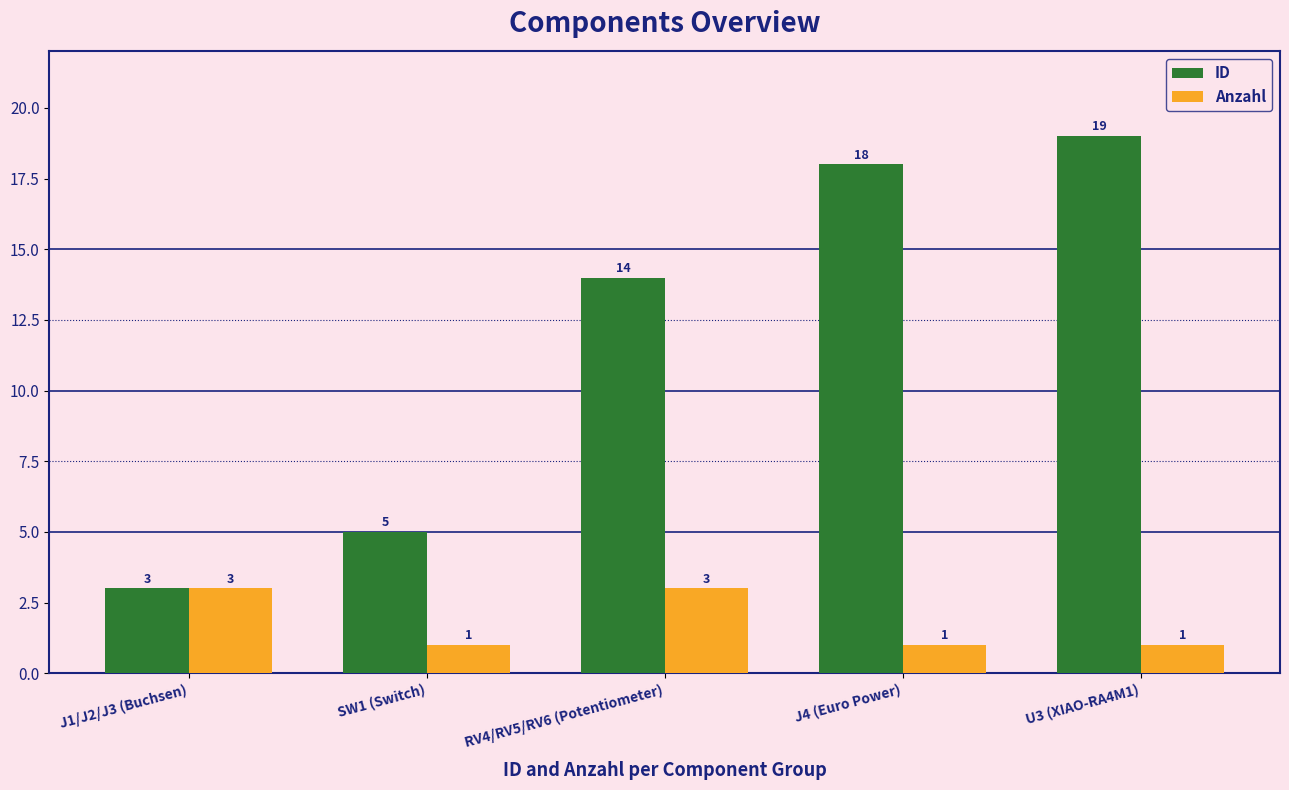

What is the value of the Anzahl bar at the 4th from the left?

1